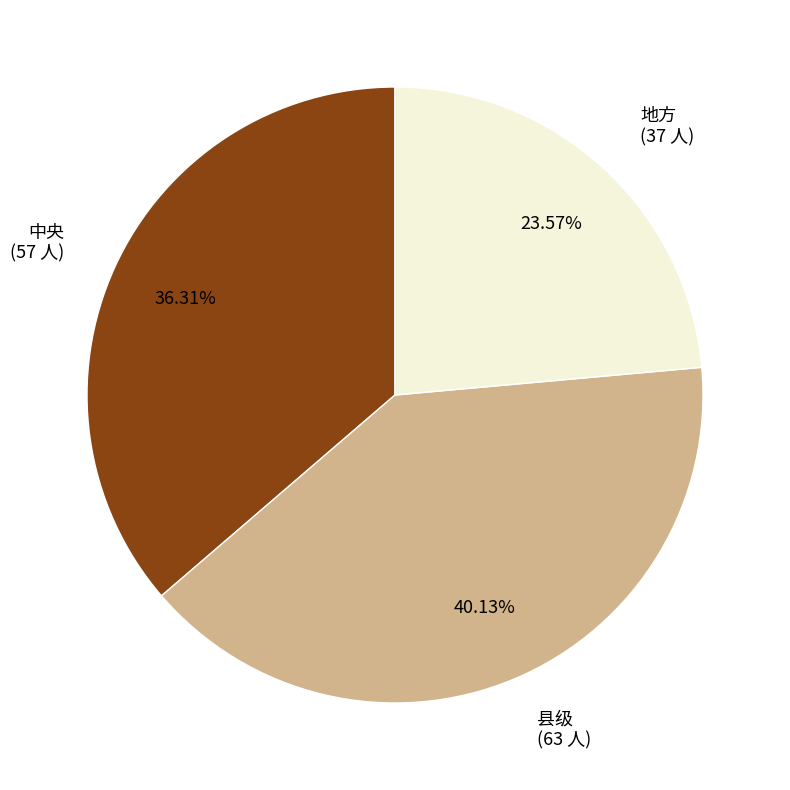

How many segments does this pie chart have?

3